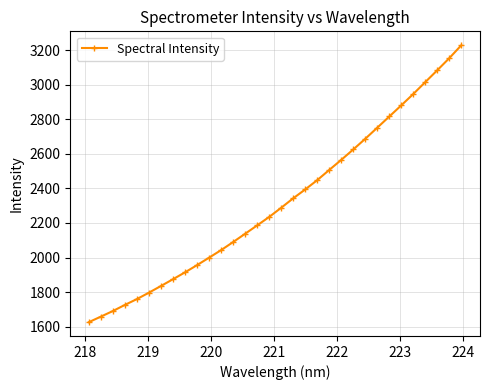

What is the minimum value shown in the chart?

1626.1